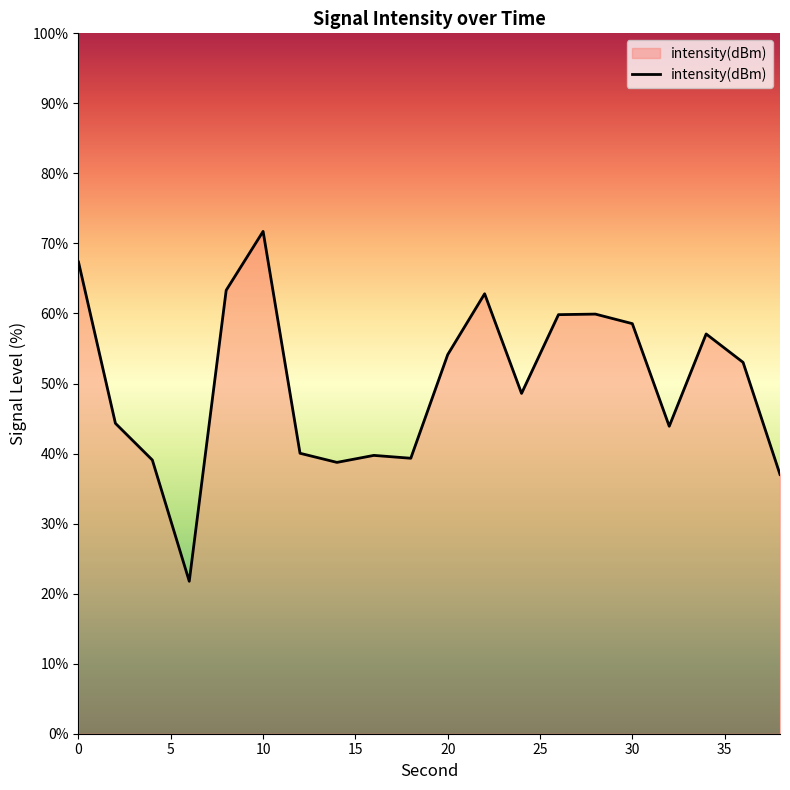

What is the difference between the maximum and minimum values?

50.0